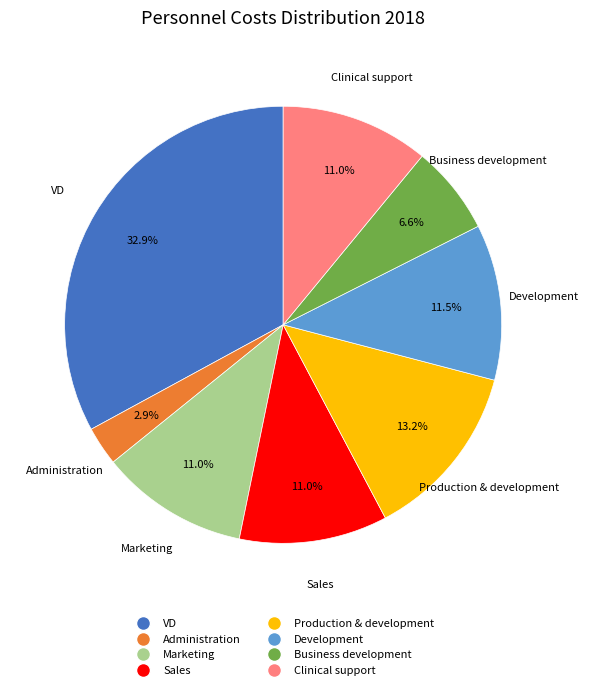

Which category has the biggest portion of the pie?

VD